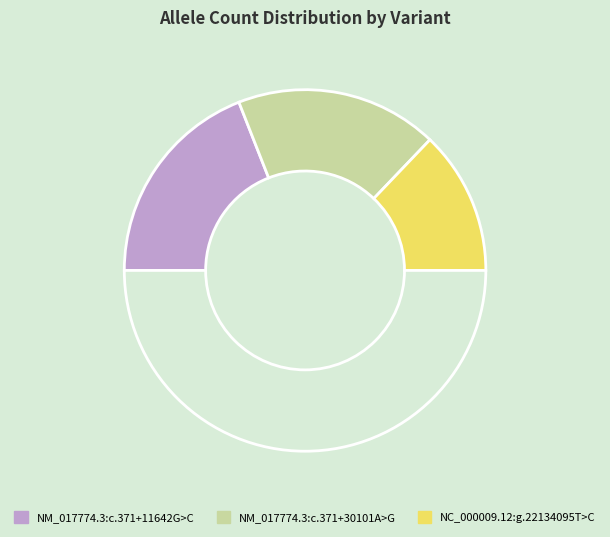

To the nearest percent, what is the average slice percentage?

33%